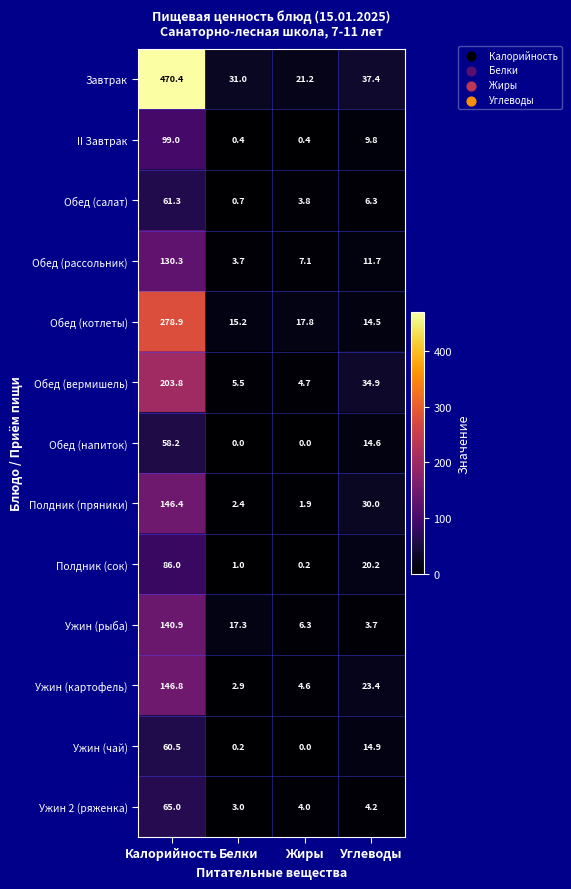

List the labels in order of Полдник (сок) value, largest first.

Калорийность, Углеводы, Белки, Жиры